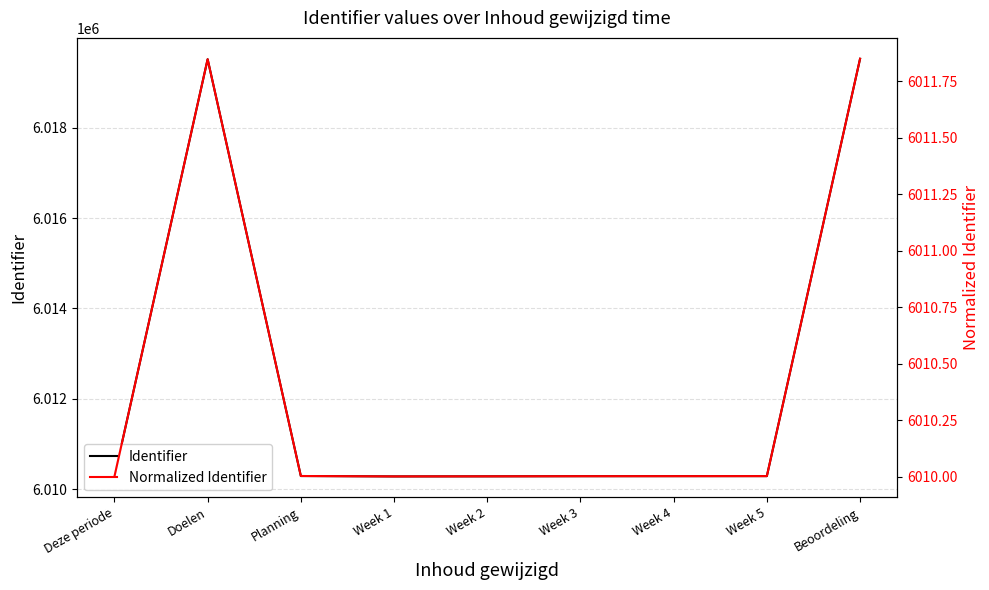

Which series has the widest spread of values?

Identifier